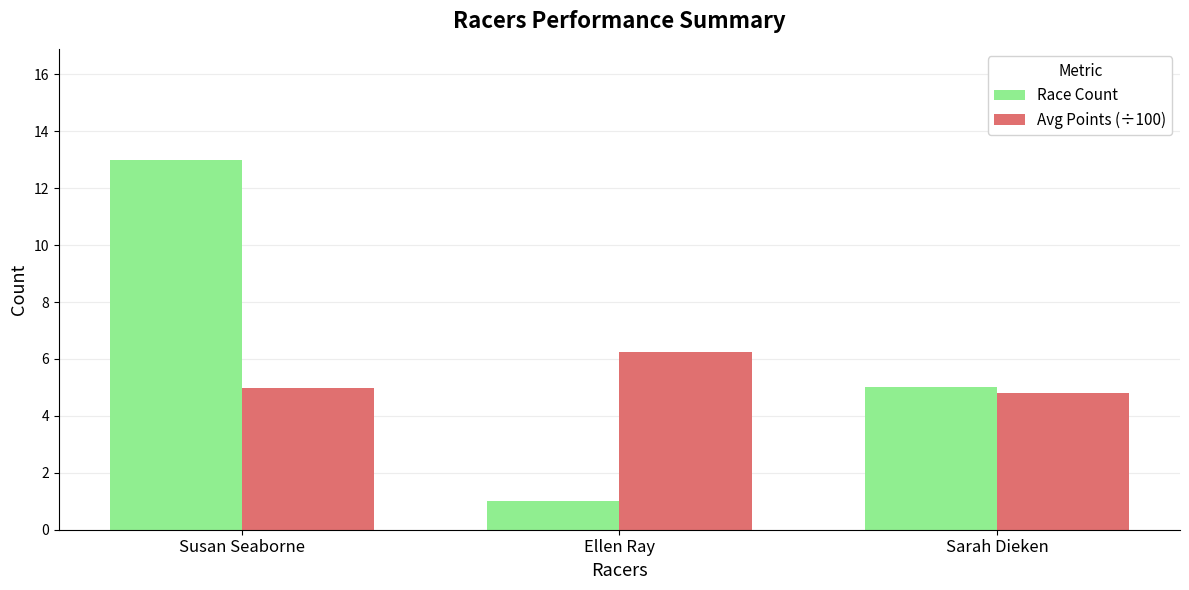

What is the difference between the Avg Points (÷100) values at Ellen Ray and Sarah Dieken?

1.4